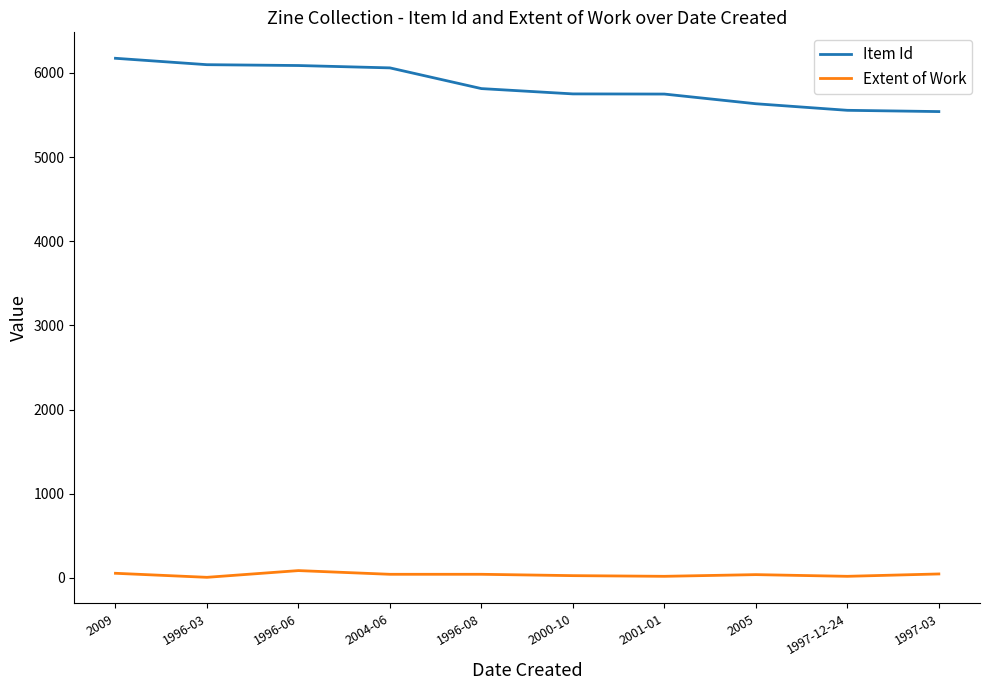

What is the difference between the maximum and minimum values in the Extent of Work series?

80